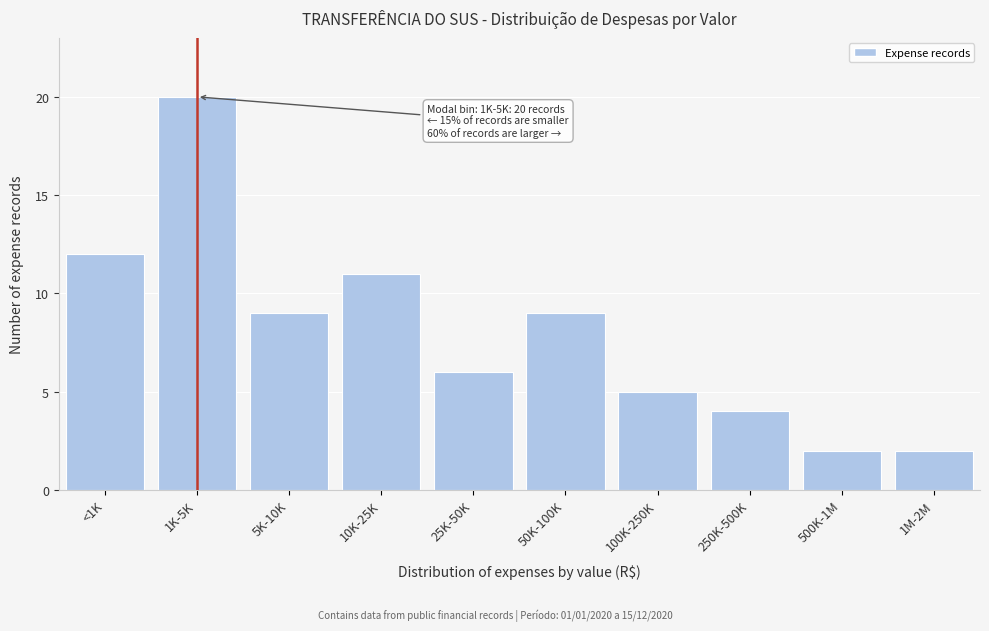

Reading left to right, extract all data points from this chart.

<1K=12	1K-5K=20	5K-10K=9	10K-25K=11	25K-50K=6	50K-100K=9	100K-250K=5	250K-500K=4	500K-1M=2	1M-2M=2